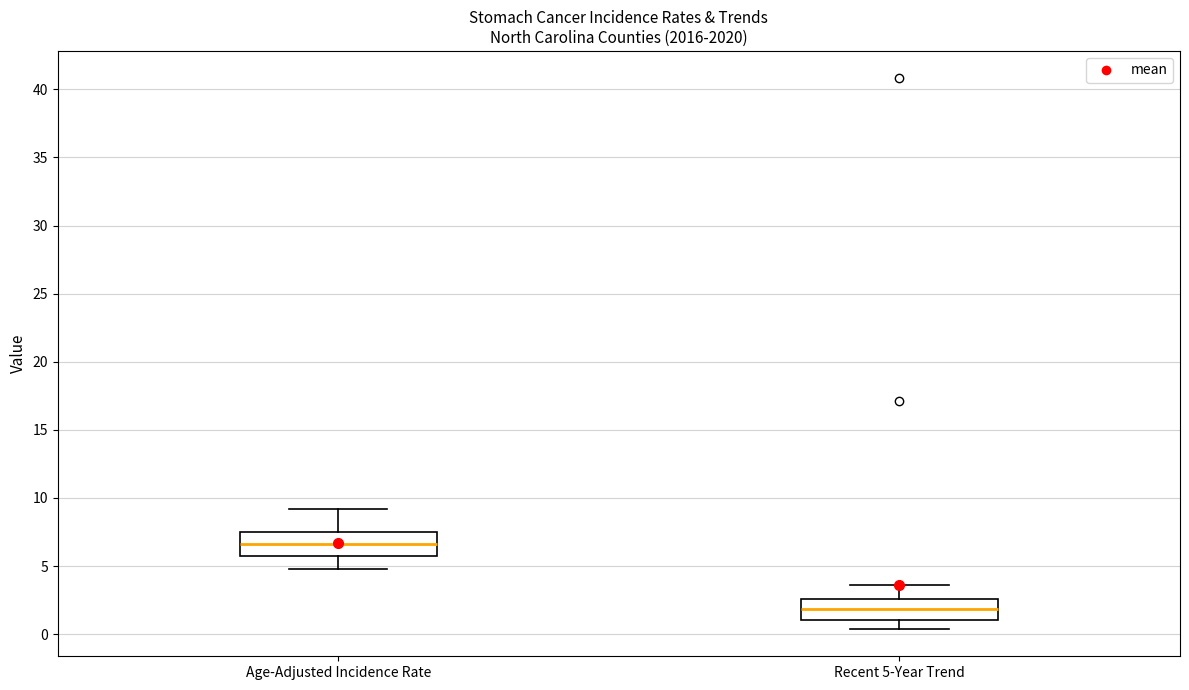

Which box has the highest median line?

Age-Adjusted Incidence Rate